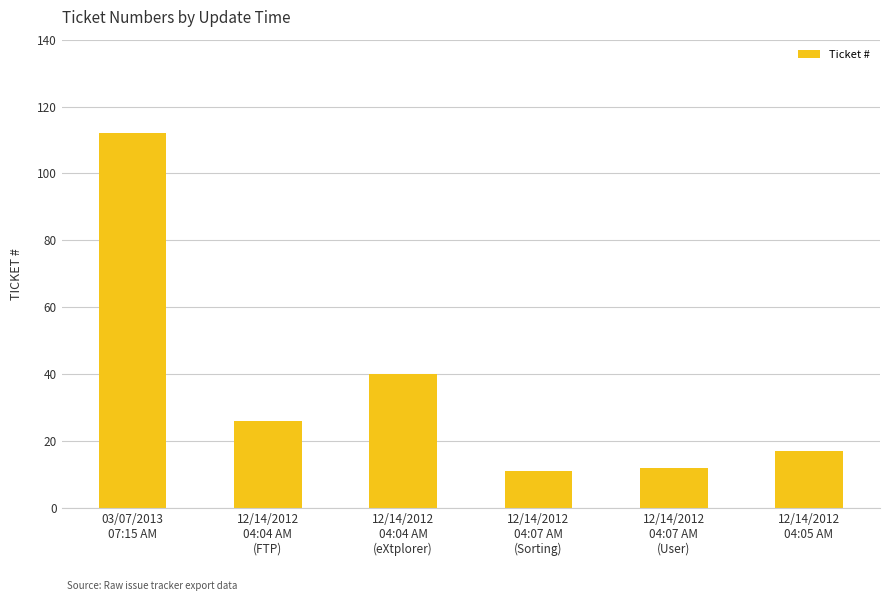

Reading left to right, what are all the values shown in this chart?

112	26	40	11	12	17